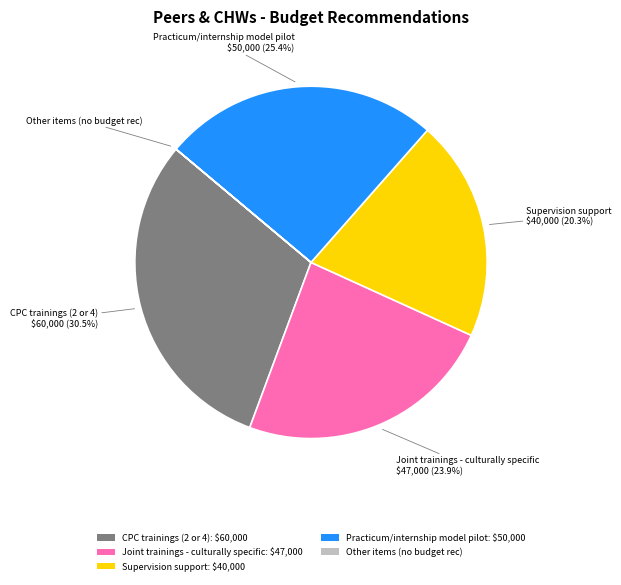

What is the largest slice in the pie chart?

CPC trainings (2 or 4): $60,000